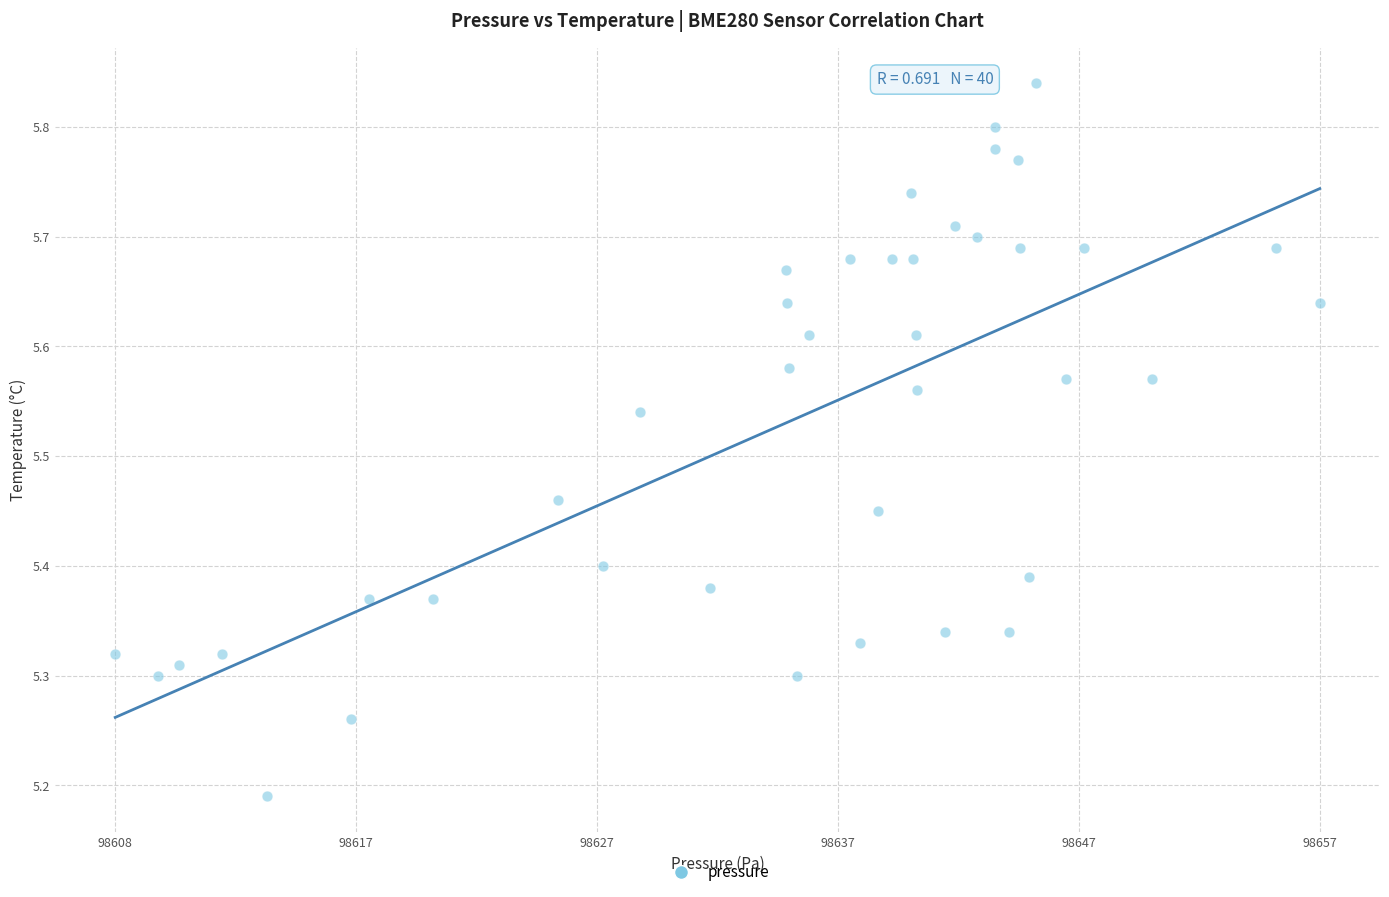

What is the range of X values (max minus min)?

49.5